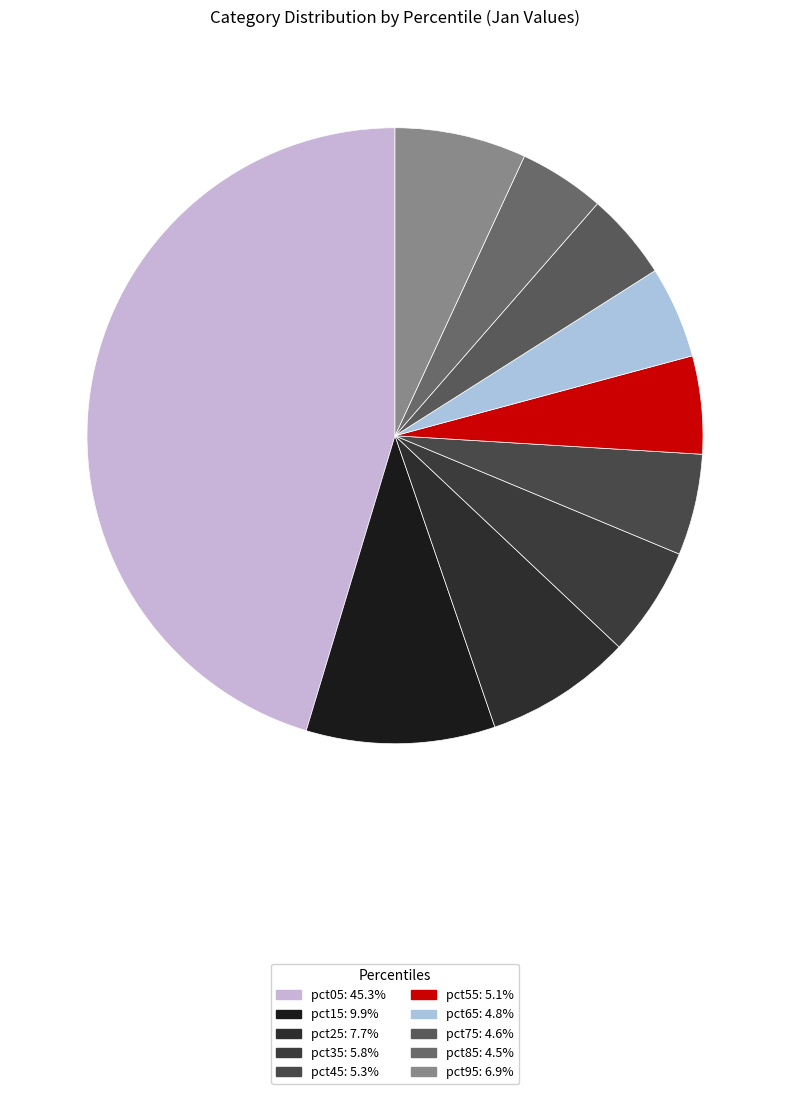

Is there any slice that represents more than half of the pie?

No